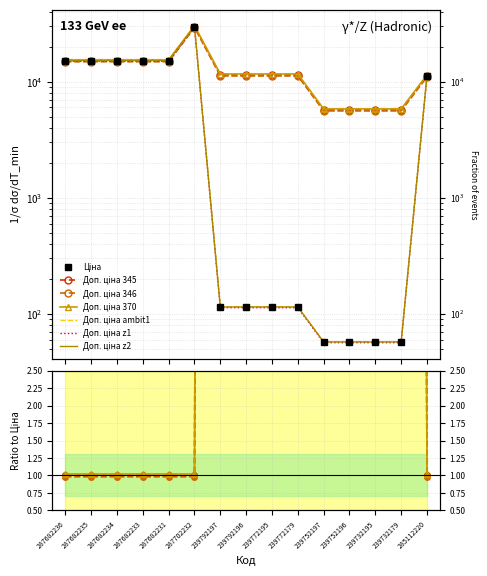

What is the sum of all Ціна values?

117220.0